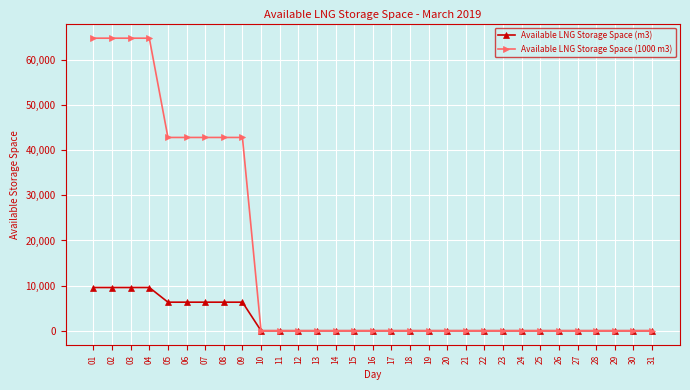

At how many categories does at least one series exceed 58038?

4